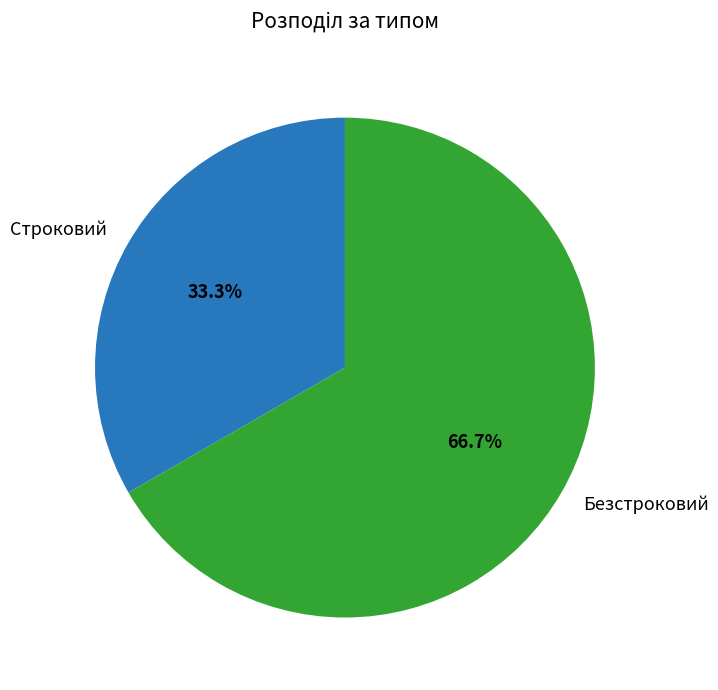

What is the largest slice in the pie chart?

Безстроковий